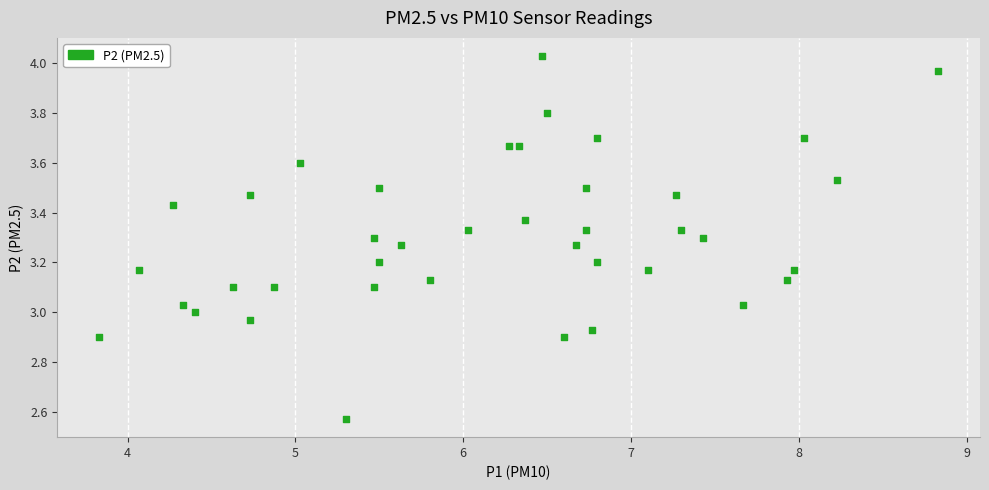

What is the range of X values (max minus min)?

5.0